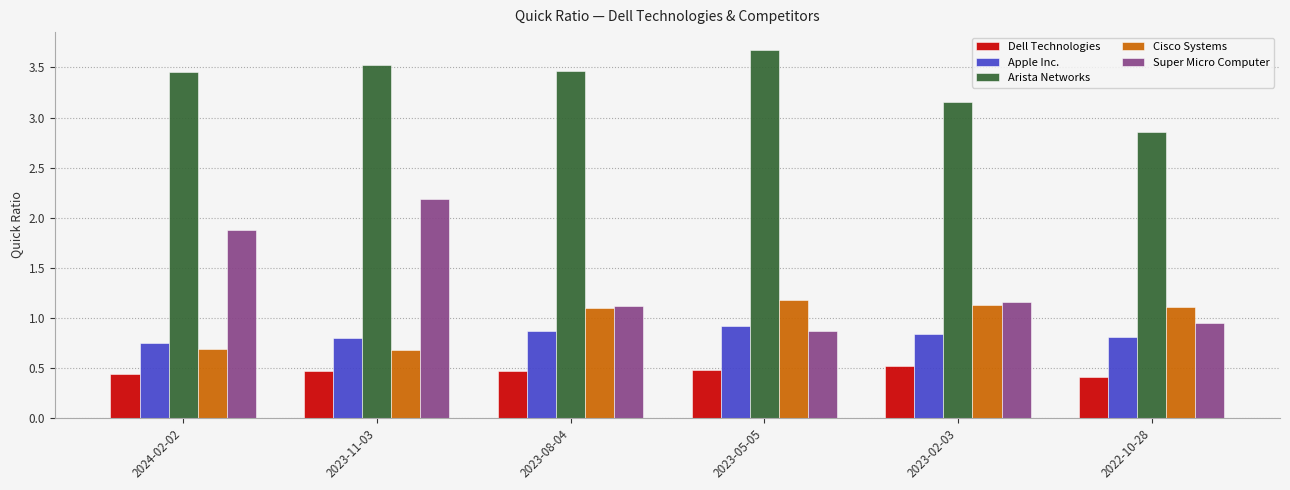

What is the sum of the Super Micro Computer values at 2024-02-02 and 2023-05-05?

2.8